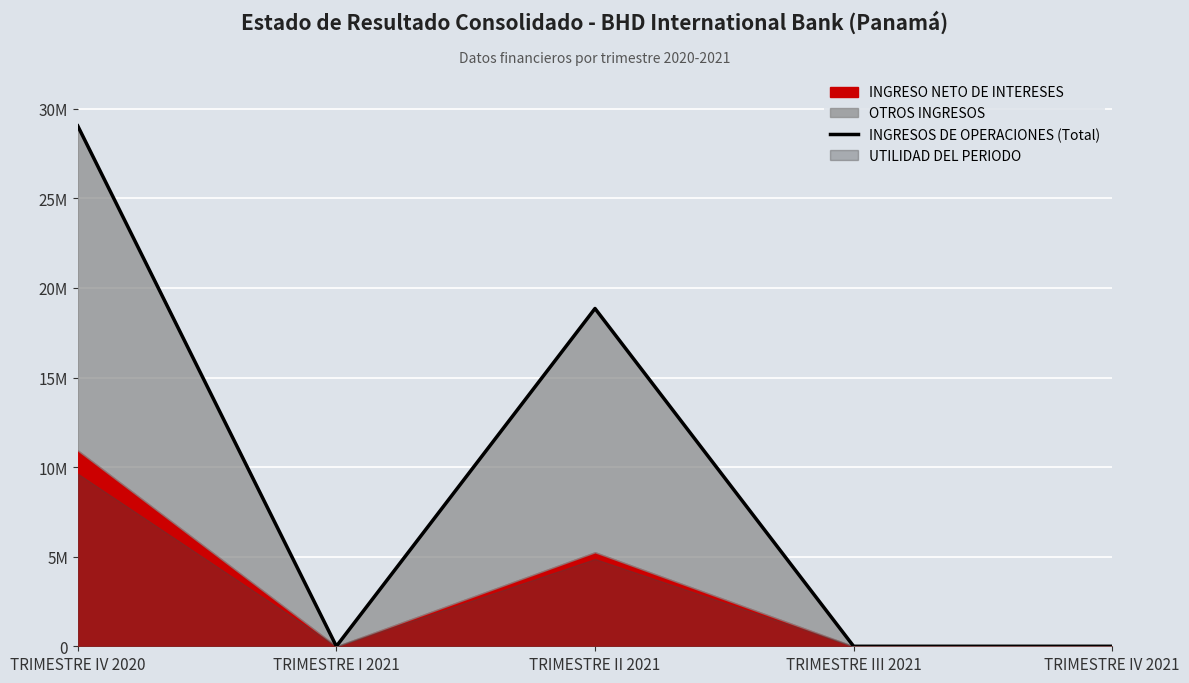

How many values are above zero?

2